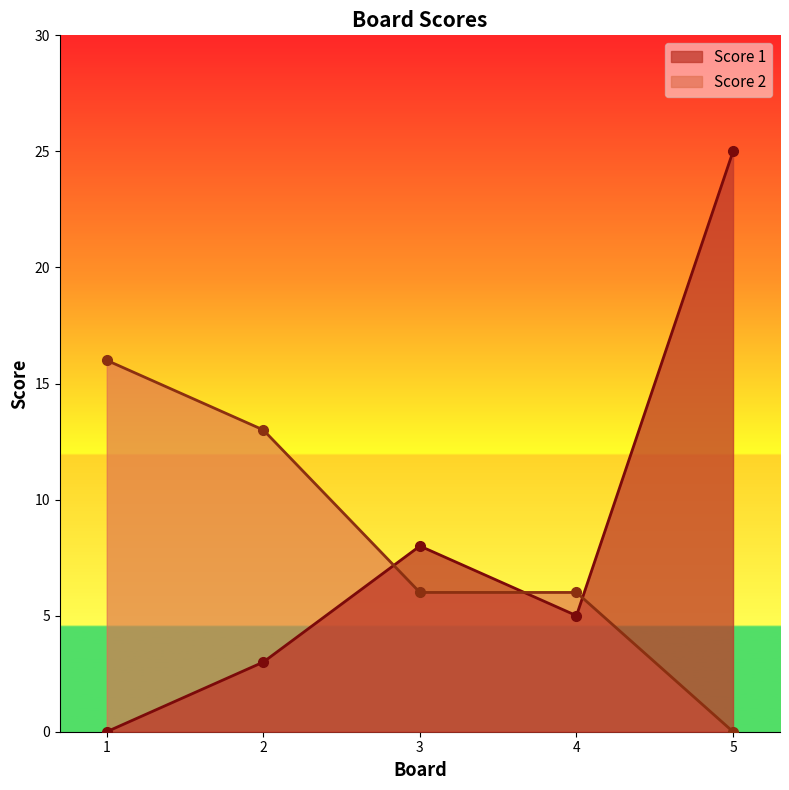

Which series ends up on top after the final intersection of Score 1 and Score 2?

Score 1